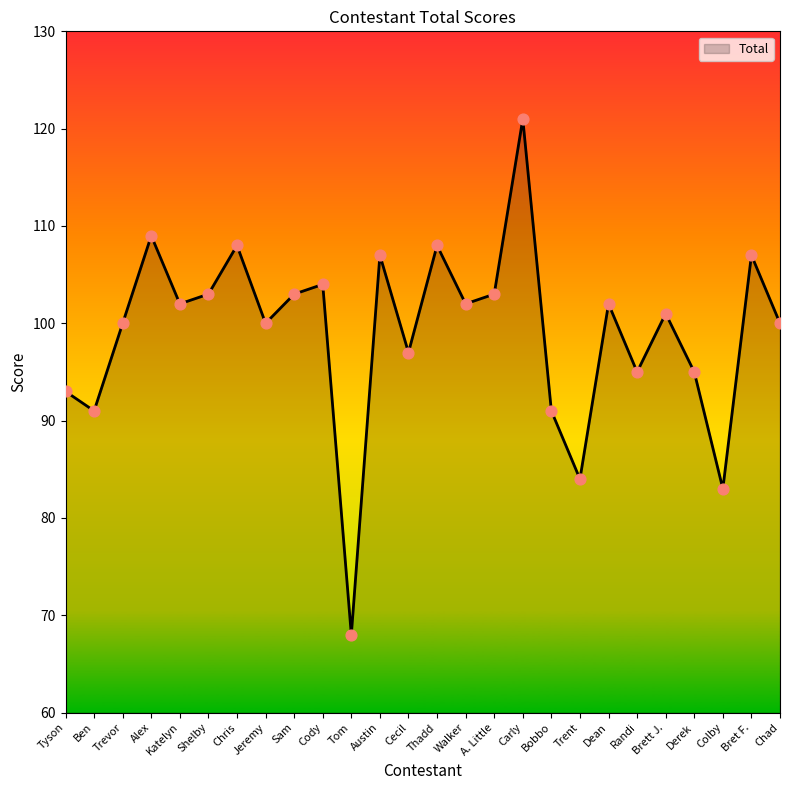

What is the change in value from Alex to Thadd?

-1